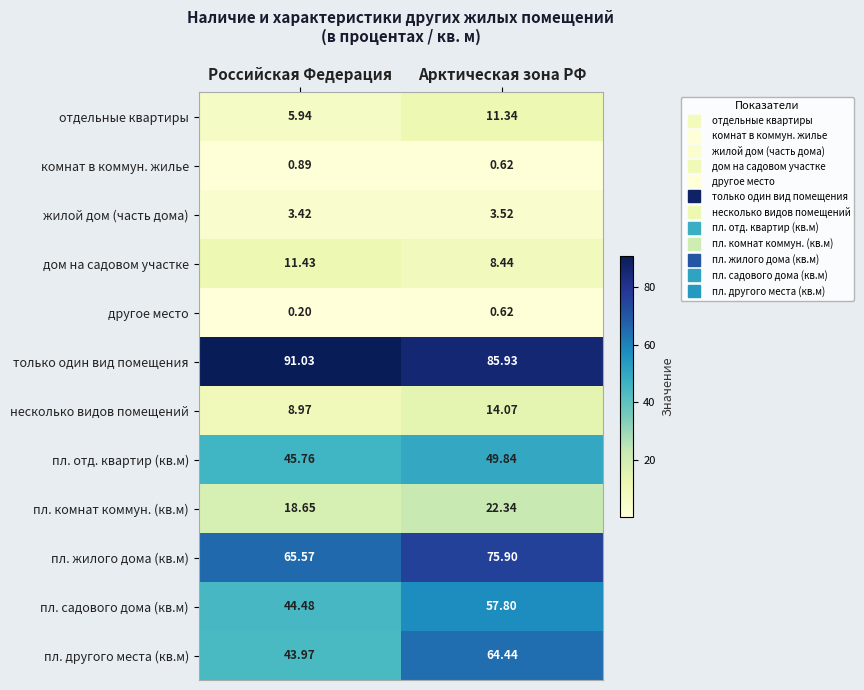

At which label does пл. садового дома (кв.м) first exceed 57?

Арктическая зона РФ